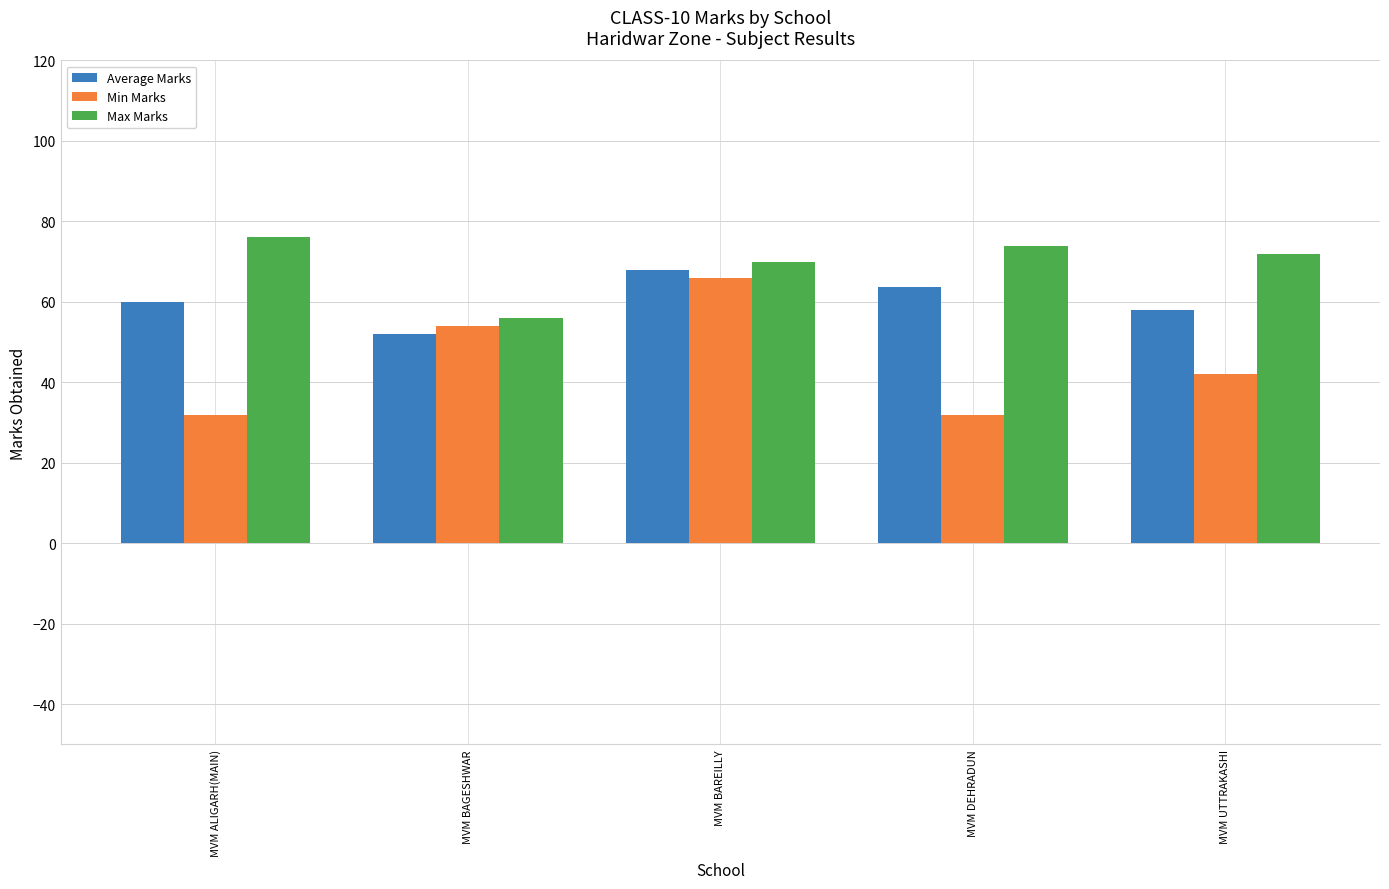

Which series has the largest total across all categories?

Max Marks